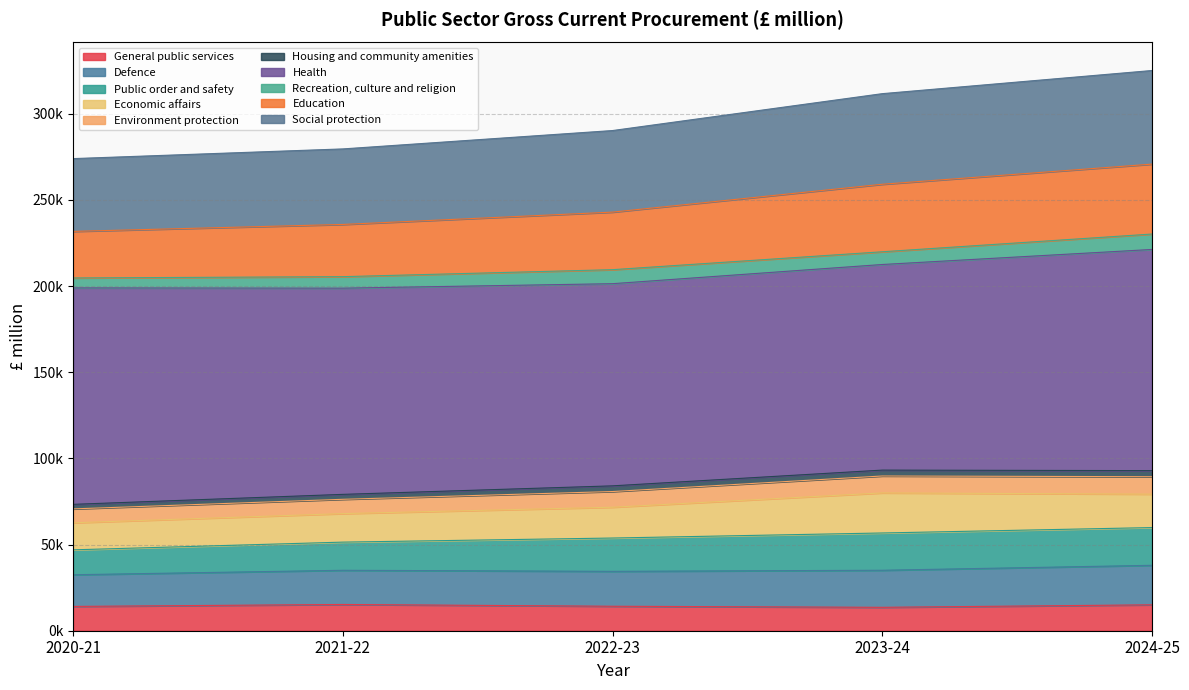

Which category has the lowest value across all series?

2023-24